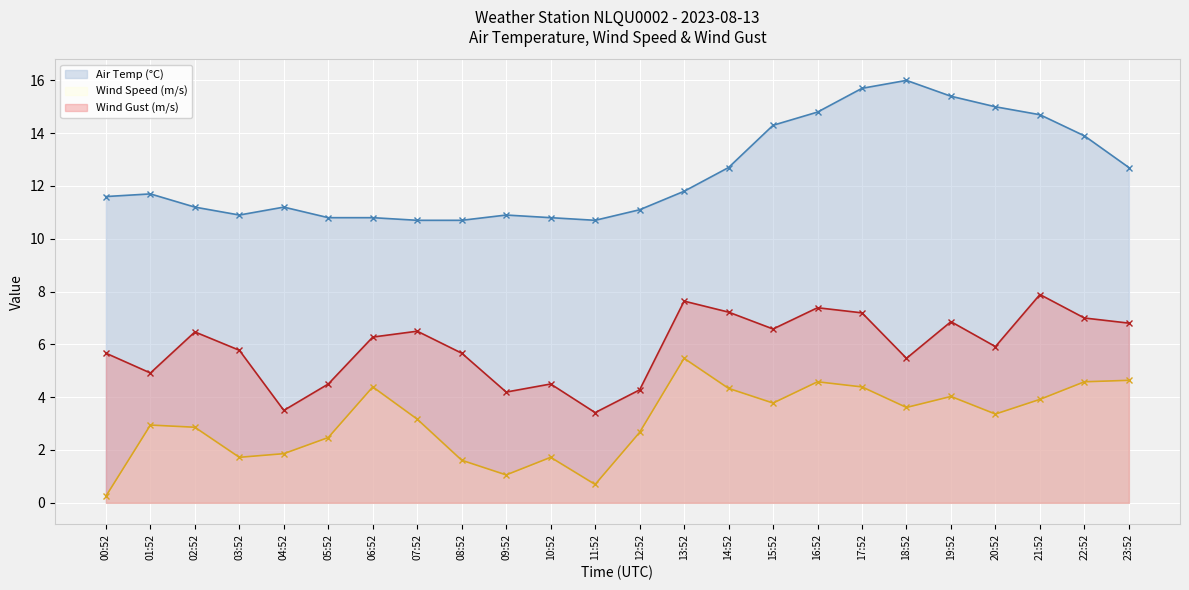

What is the difference between the maximum and minimum values in the Wind Speed (m/s) (line) series?

5.2